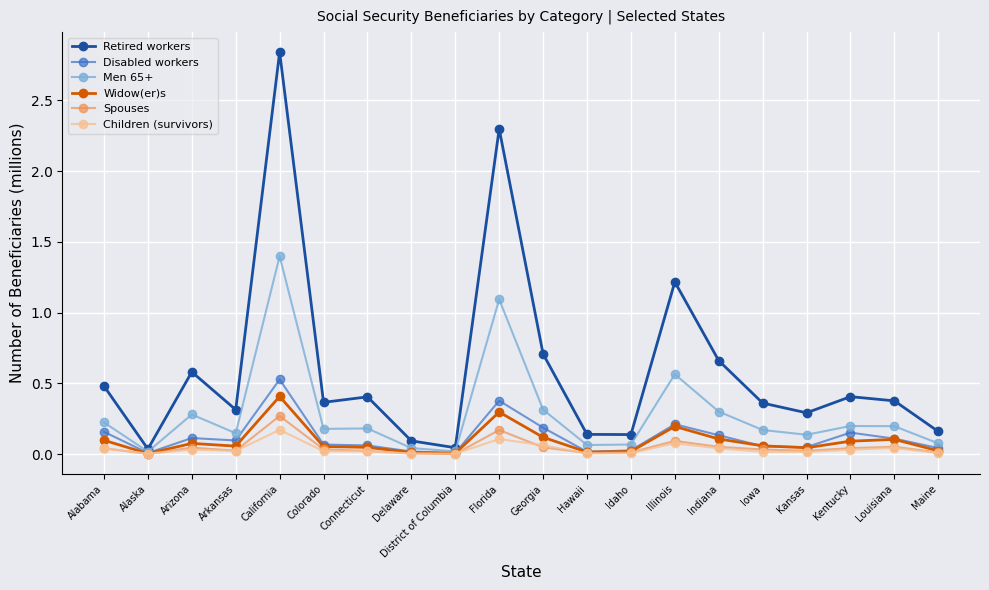

At which label does Men 65+ reach its peak?

California